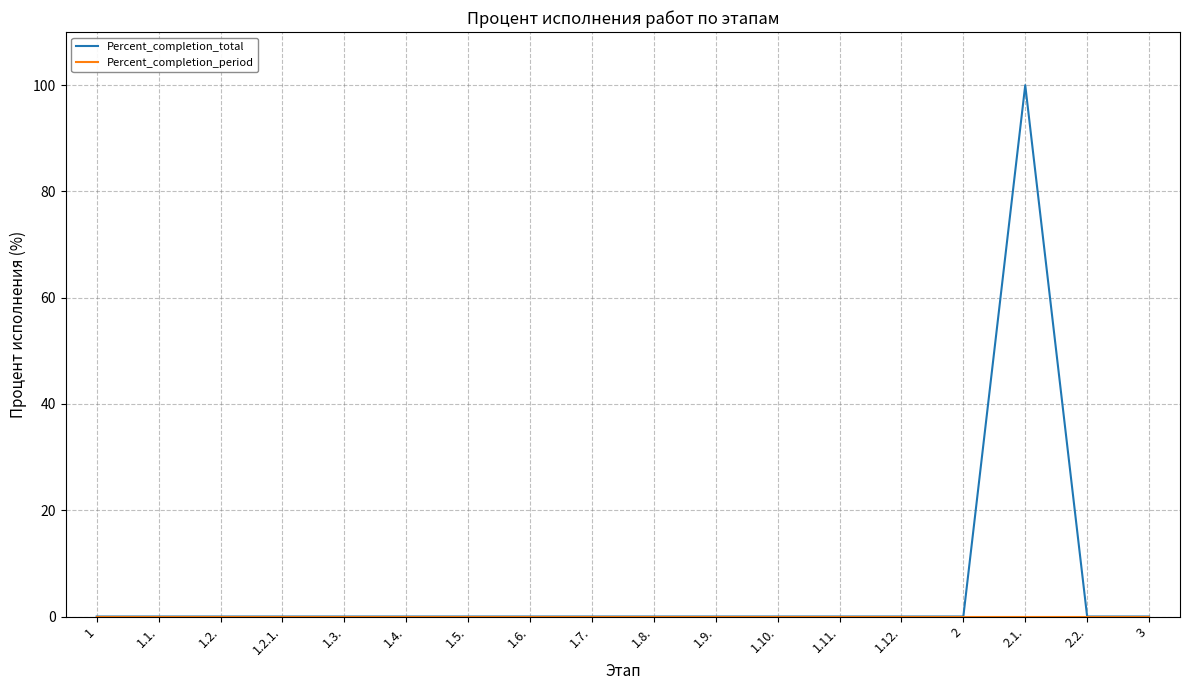

At which category does the chart reach its peak across all series?

2.1.